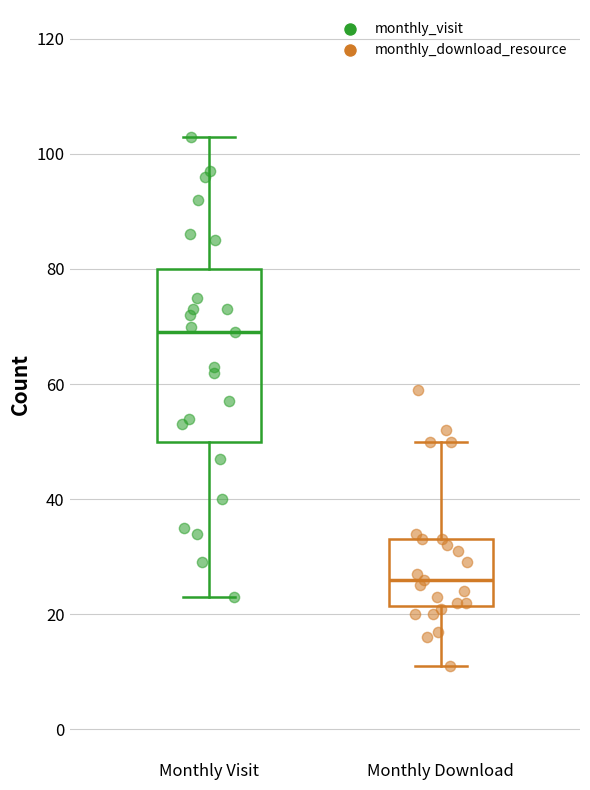

Reading left to right, read every box against the y-axis: the position of its median line, the range the box covers, and the ends of its whiskers. The values are not printed on the chart, so give them approximately, as read against the axis.

Monthly Visit: median 70, box 50 to 80, whiskers 24 to 104
Monthly Download: median 26, box 22 to 34, whiskers 12 to 50